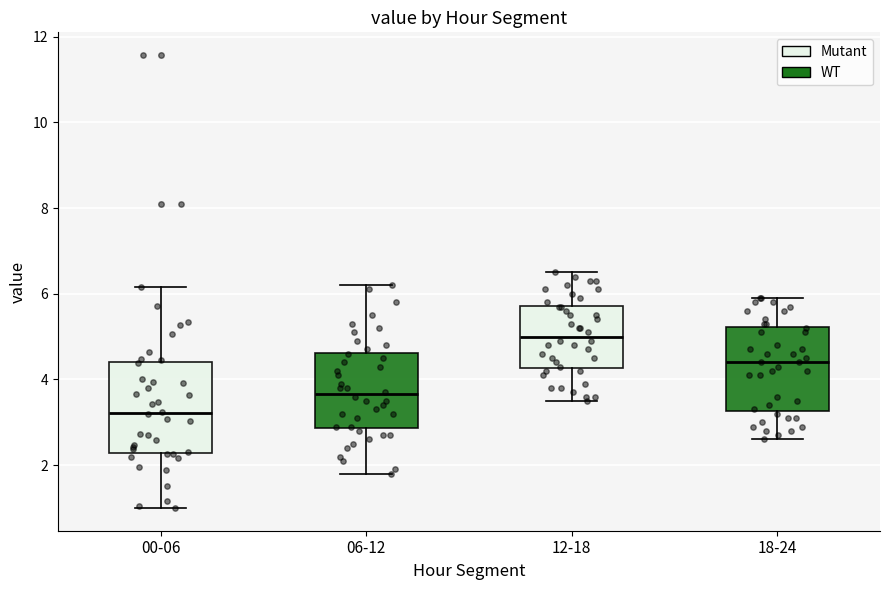

Where is the lower edge of the box for 18-24 on the y-axis? The values are not printed on the chart, so give them approximately, as read against the axis.

3.2